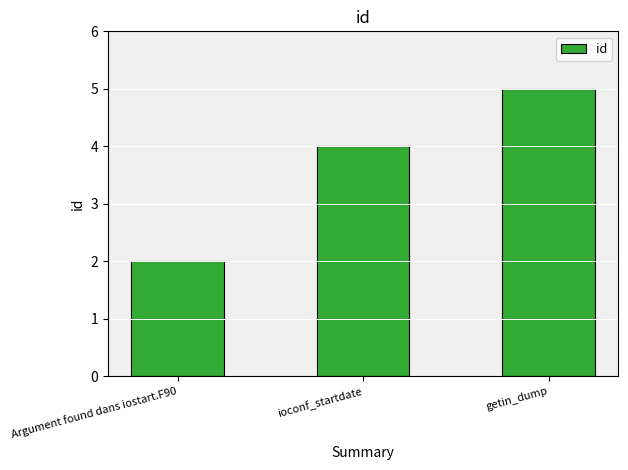

Is it true that the value at getin_dump is 2?

False